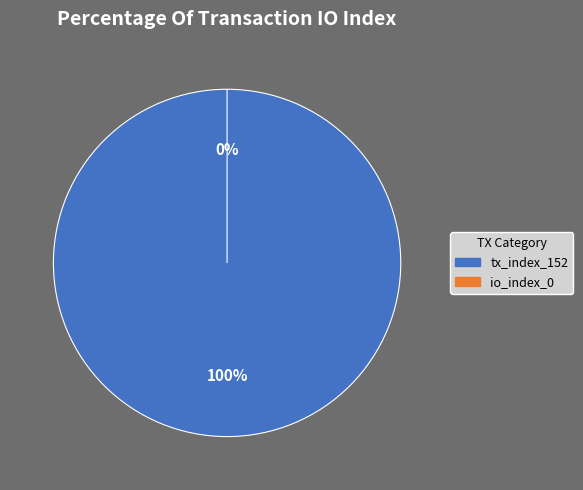

Rank the categories by value from highest to lowest.

tx_index_152, io_index_0